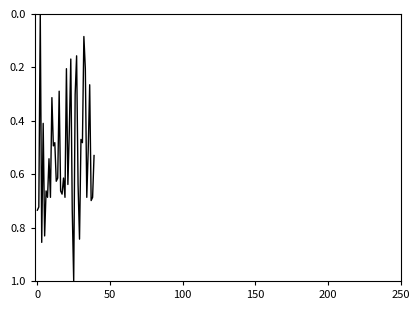

What is the difference between the maximum and minimum values?

1.0